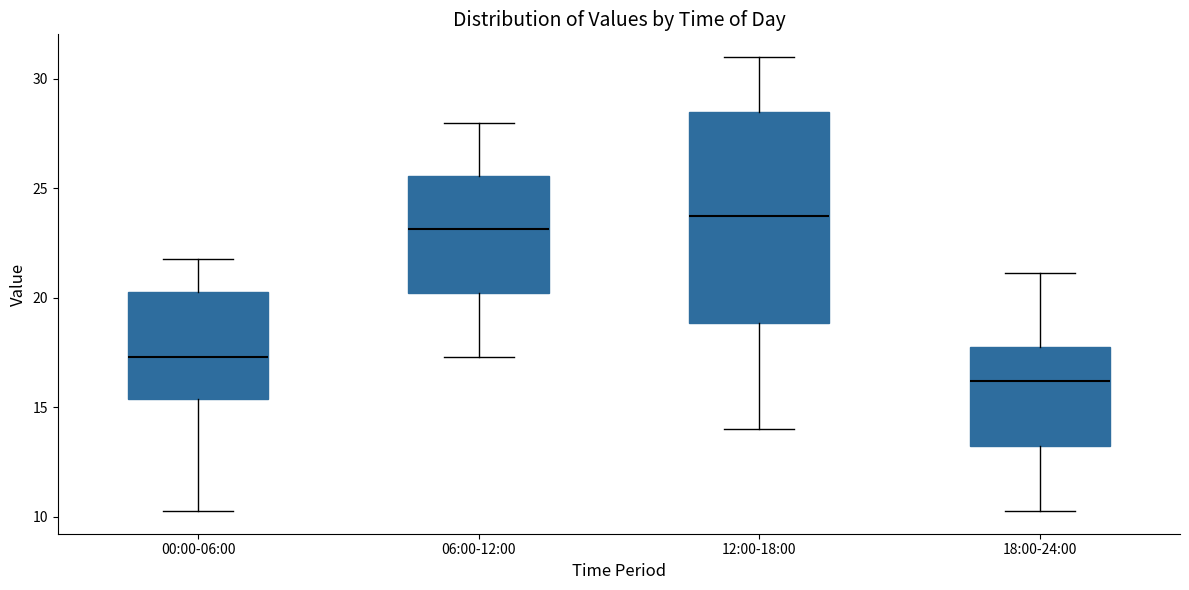

Which box is the tallest, from its lower edge to its upper edge?

12:00-18:00